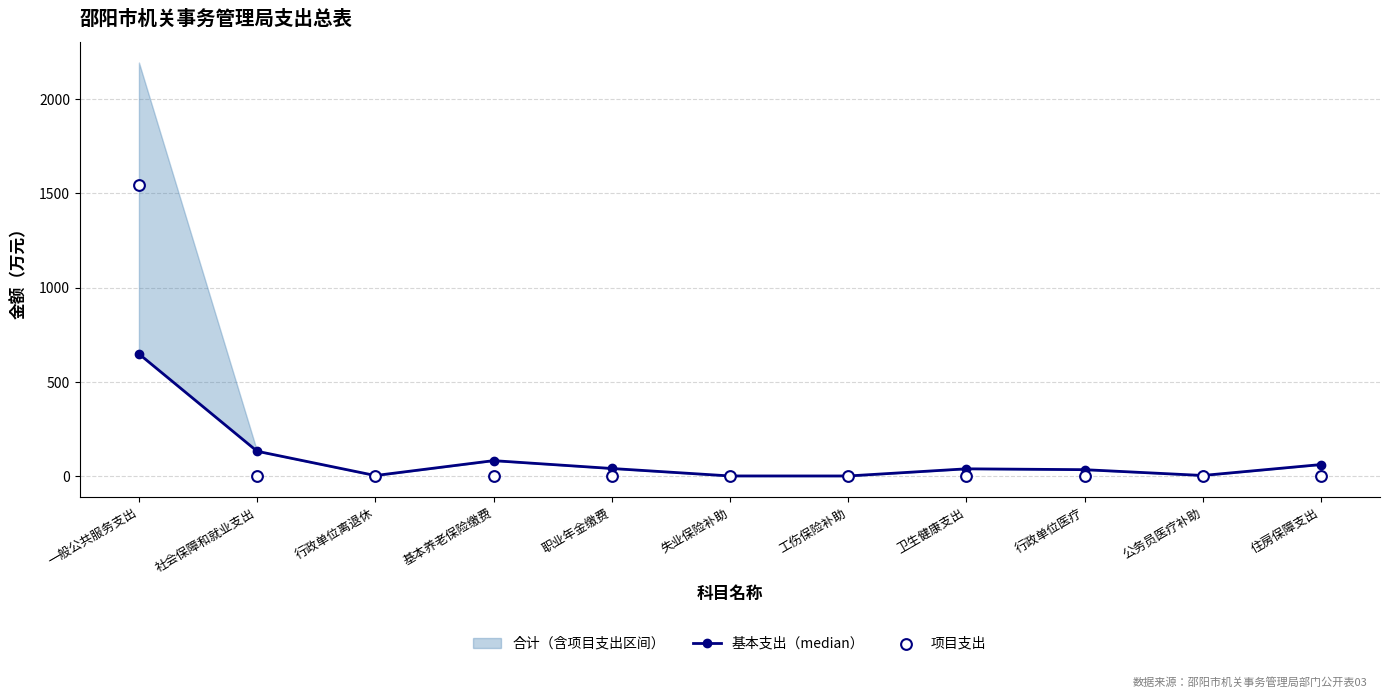

What is the total value across all series at 公务员医疗补助?

4.5